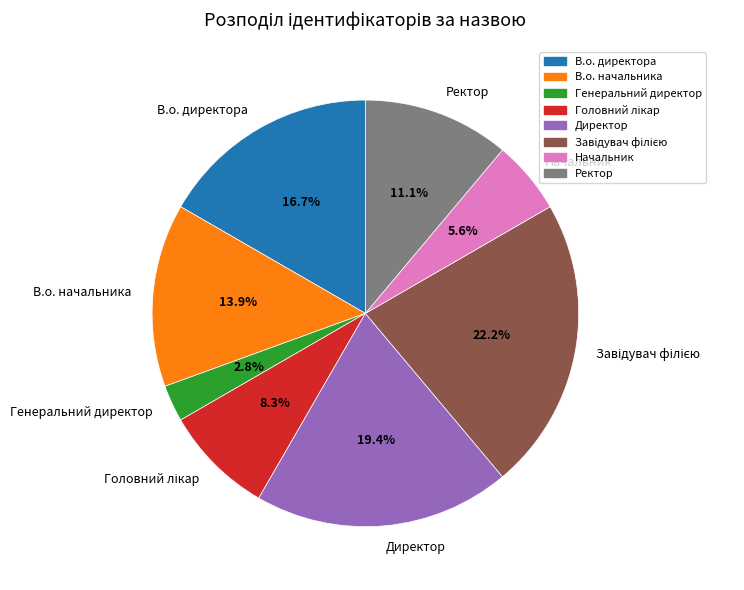

Between Начальник and В.о. начальника, which is larger?

В.о. начальника